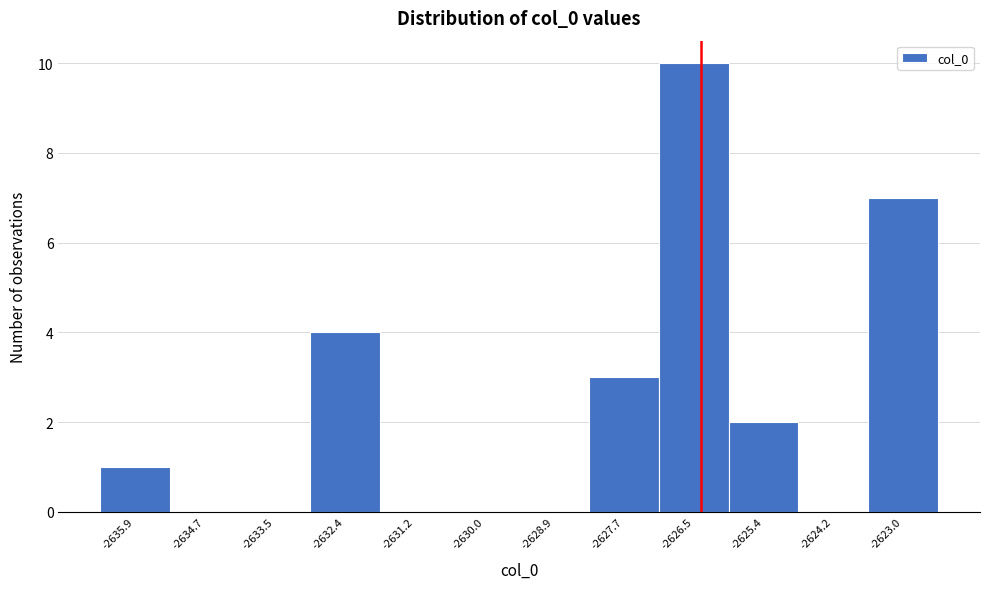

Over which range of the x-axis is the bar tallest?

-2627.2 to -2626.0